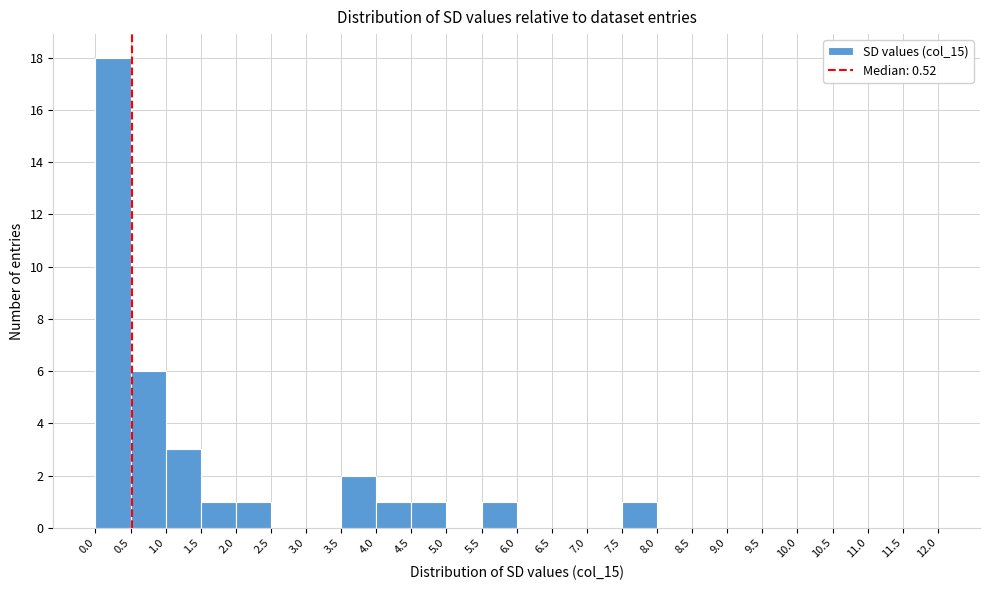

What is the height of the bar covering 1.5 to 2.0 on the x-axis? The values are not printed on the chart, so give them approximately, as read against the axis.

1